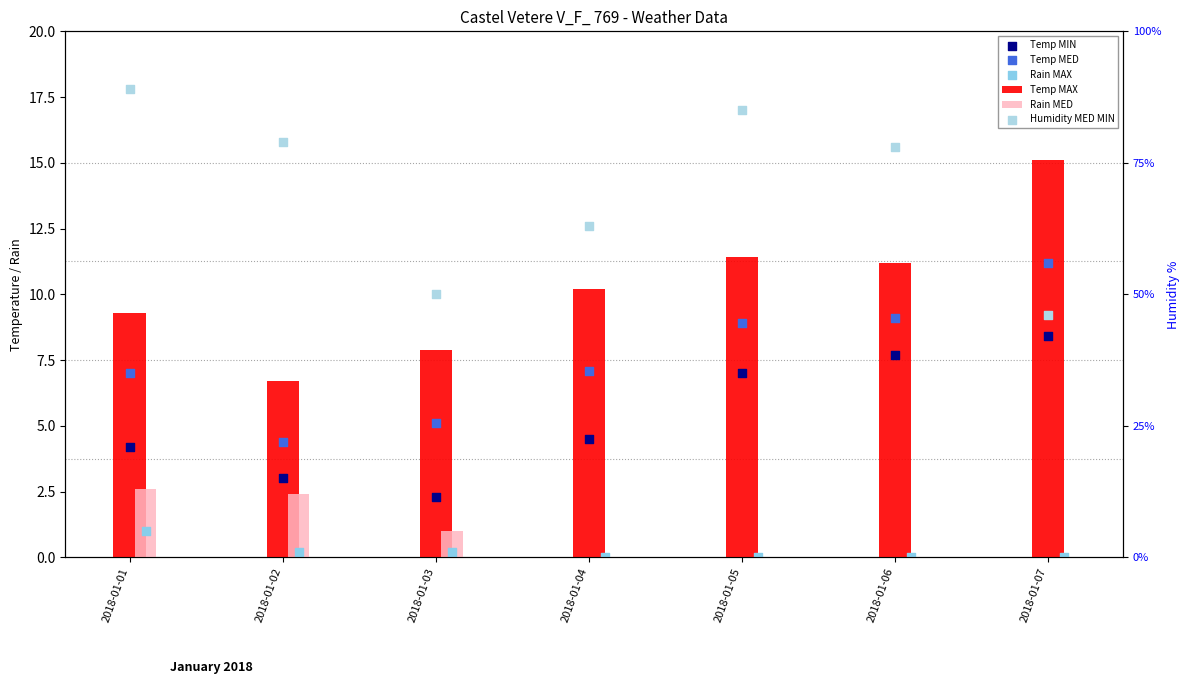

What are all the series names shown in the legend?

Temp MAX, Rain MED, Temp MIN, Temp MED, Rain MAX, Humidity MED MIN